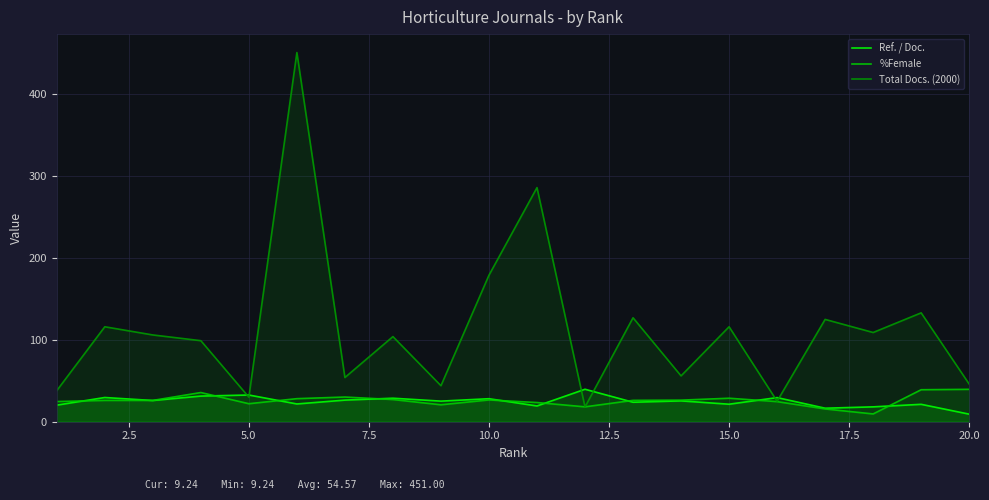

Which series has the widest spread of values?

Total Docs. (2000)